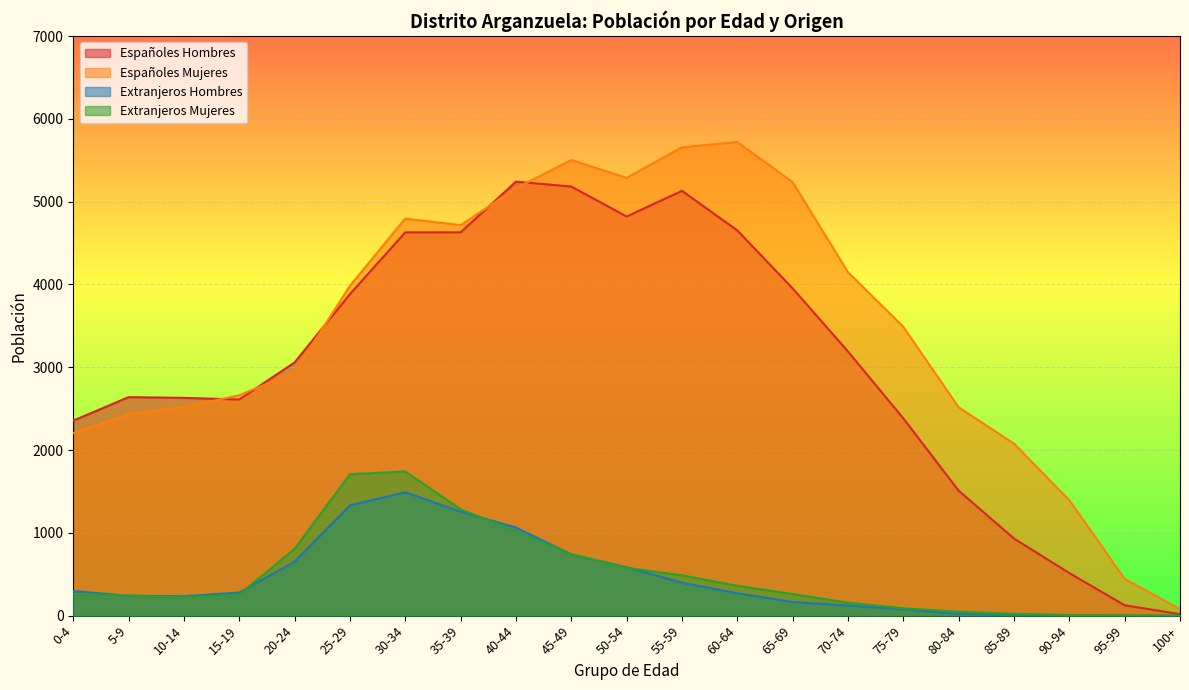

What is the average value of the Extranjeros Mujeres series?

490